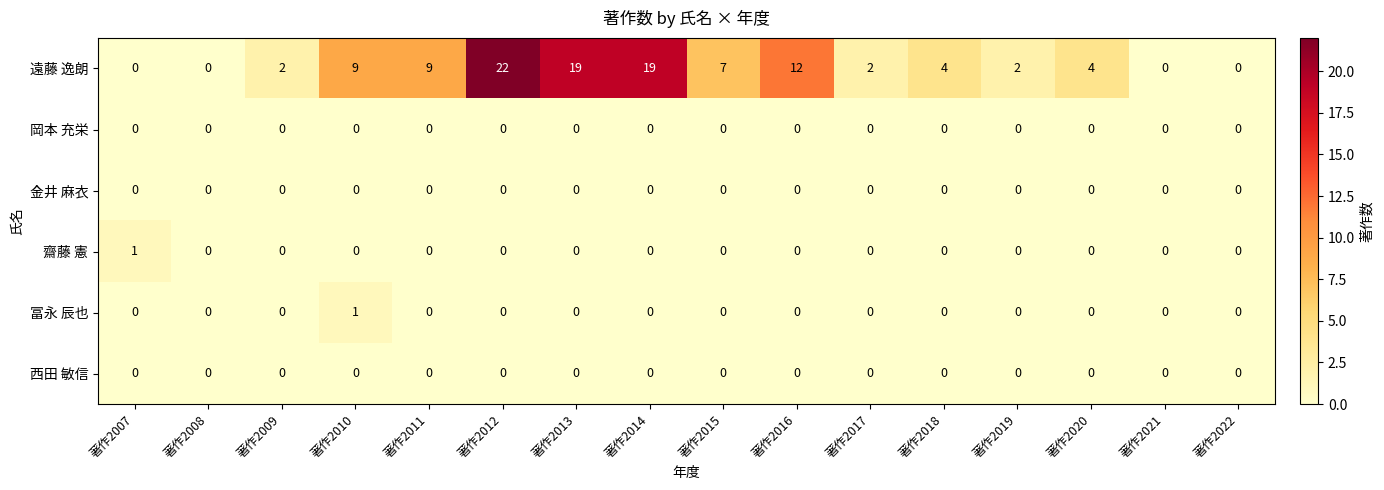

How many data points in 遠藤 逸朗 are less than 4?

7